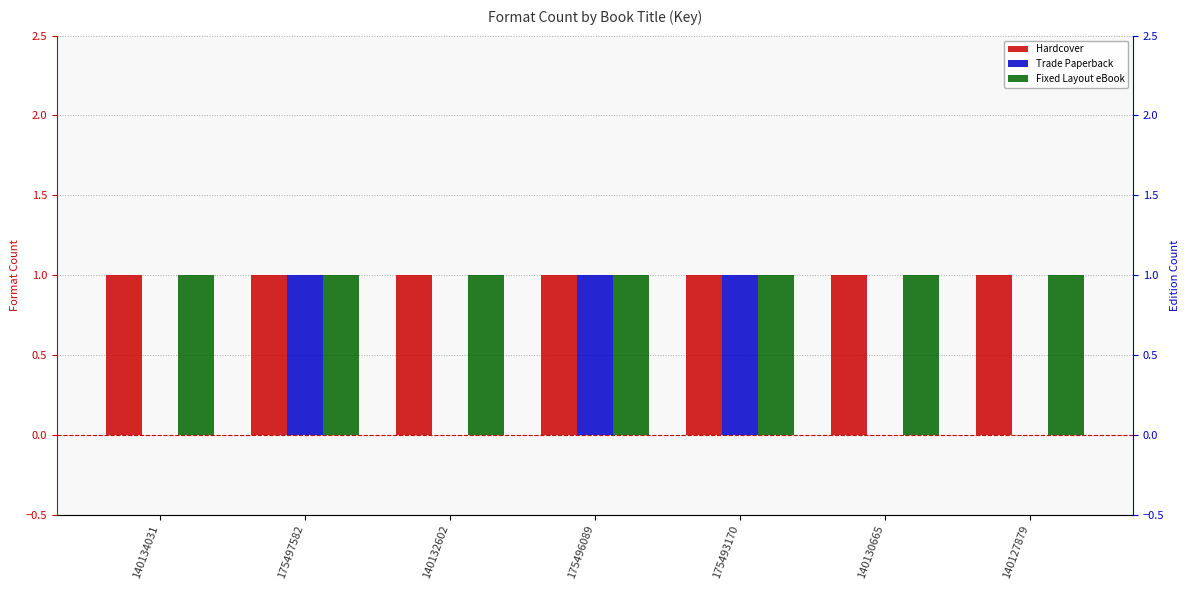

What are all the series names shown in the legend?

Hardcover, Trade Paperback, Fixed Layout eBook